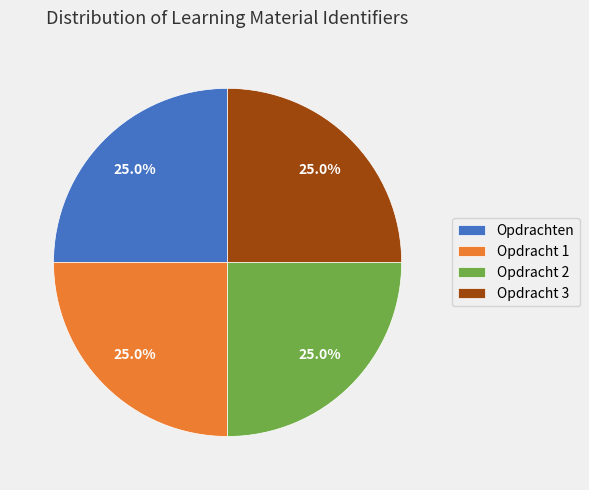

How much of the chart is everything except Opdrachten?

75.0%